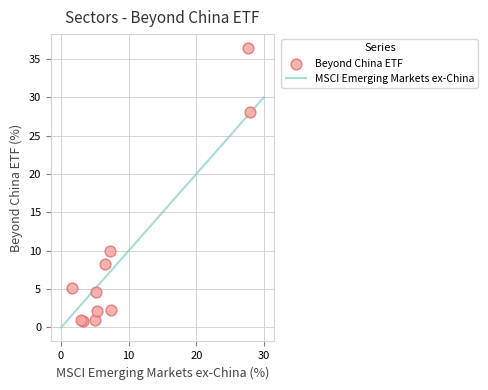

What Y value in the scatter plot is closest to 18?

10.0